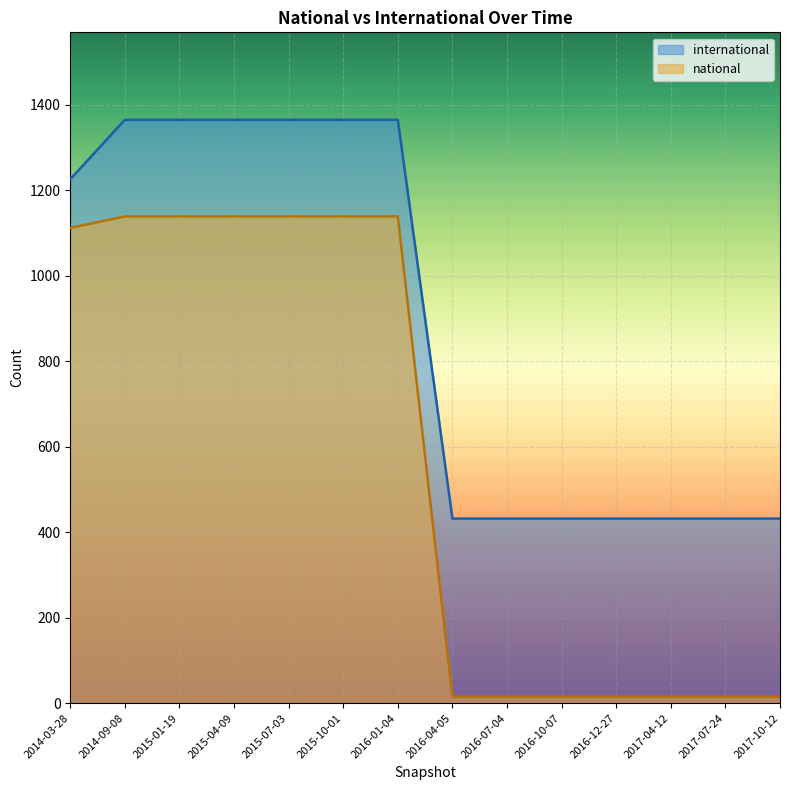

True or false: international and national cross at least once.

False